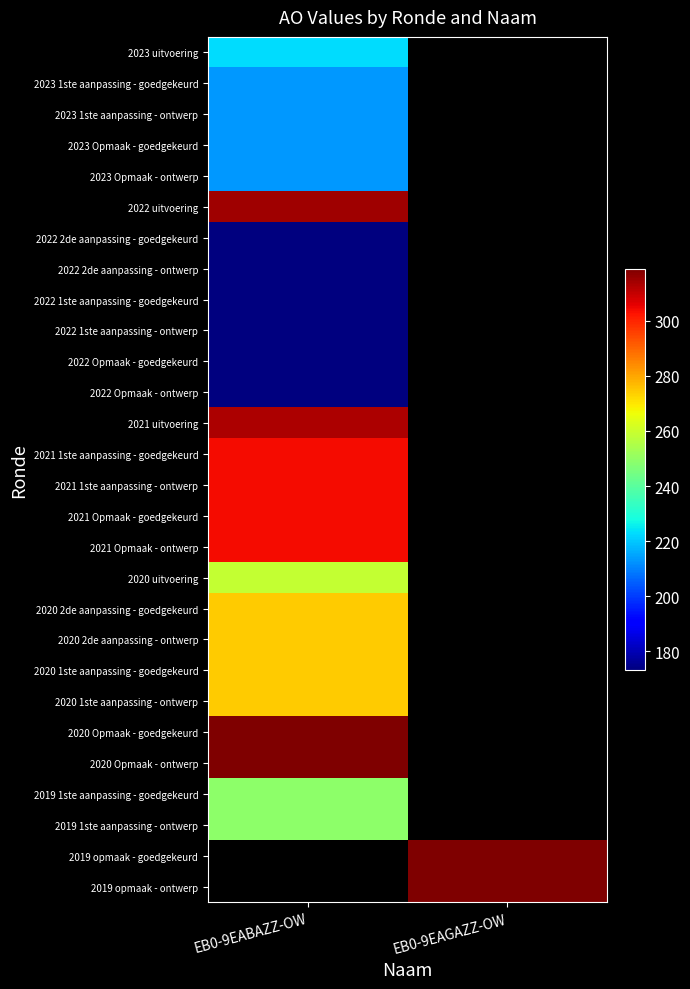

How many distinct data groups are displayed?

28